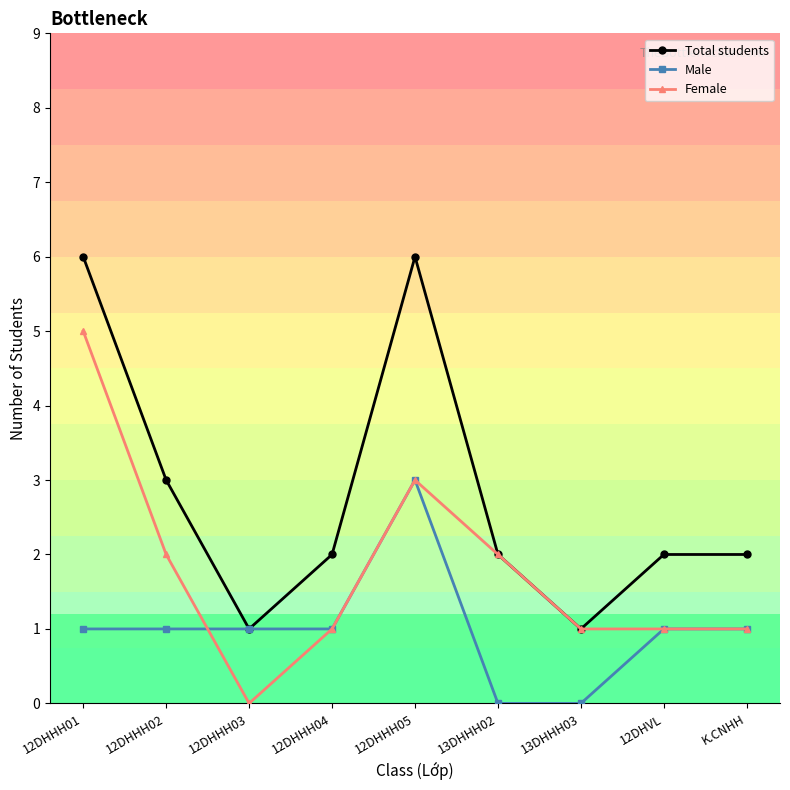

What are all the series names shown in the legend?

Total students, Male, Female